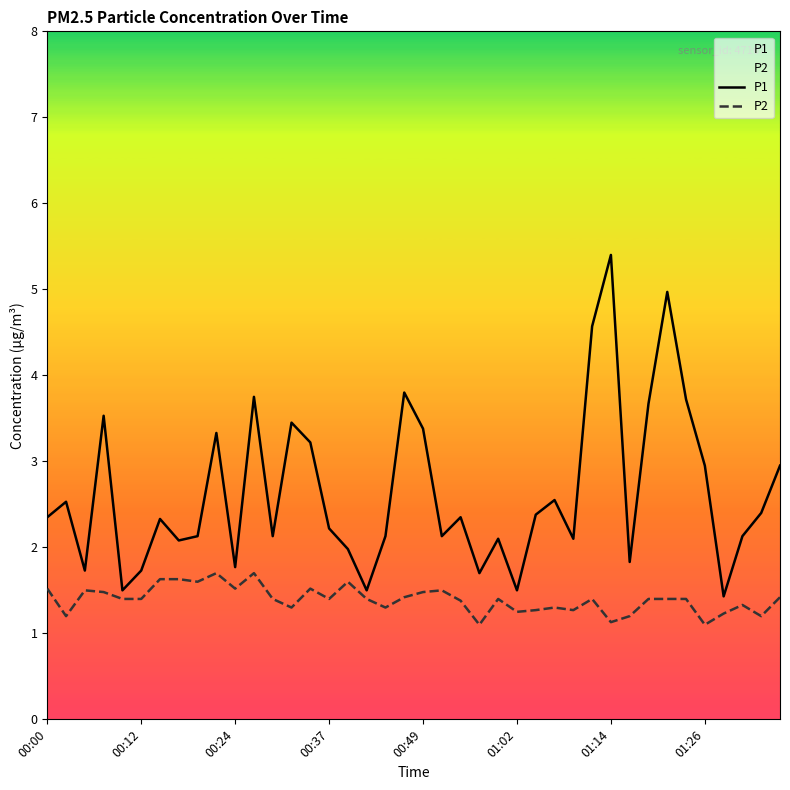

In P1, how many points are lower than both neighbors (excluding endpoints)?

12